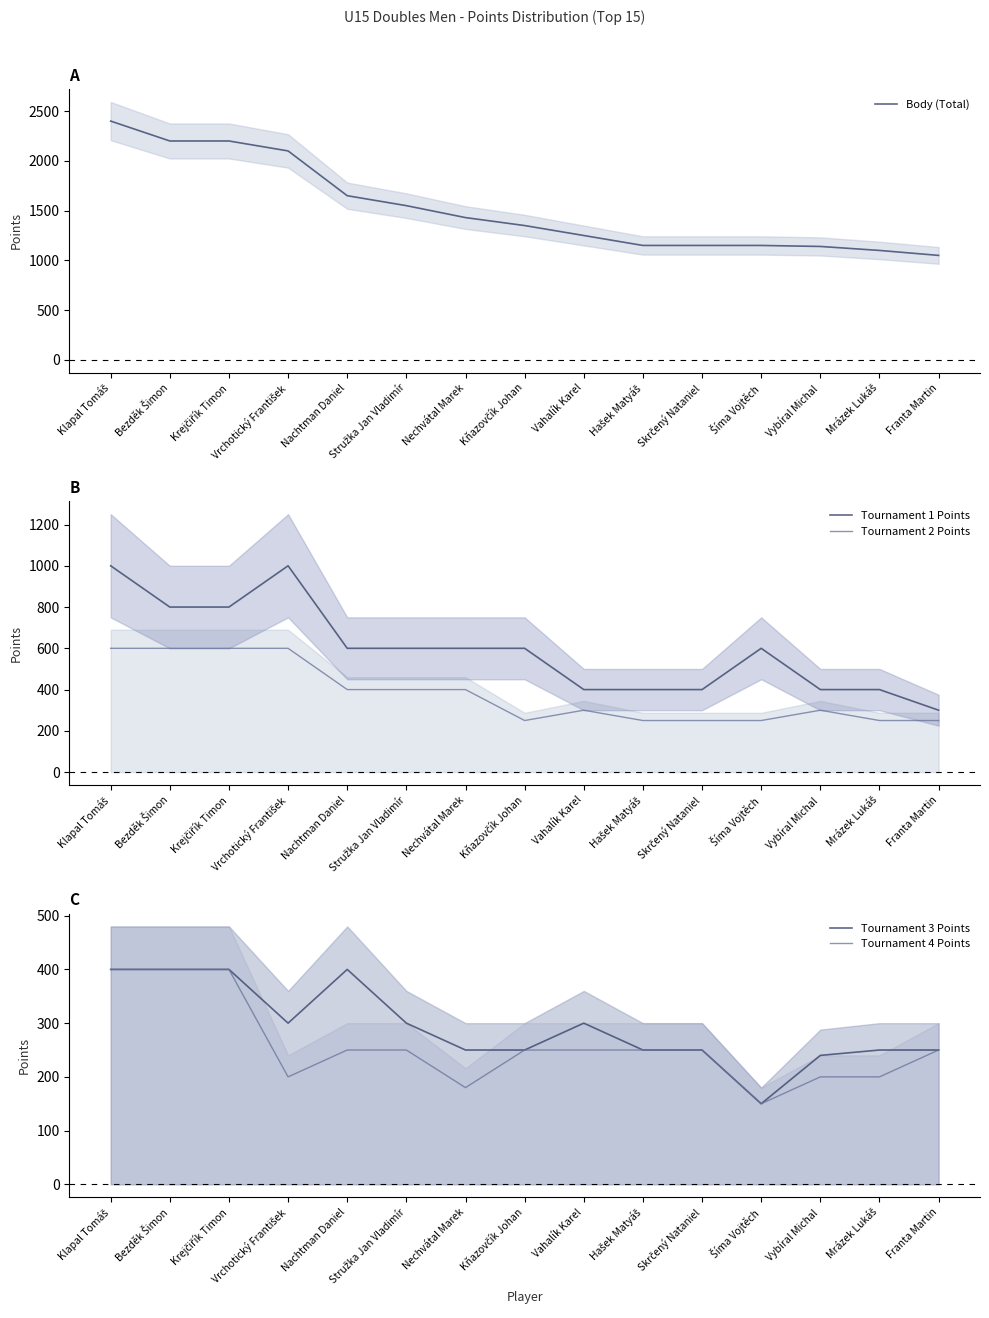

At which category is the sum across all series the highest?

Klapal Tomáš